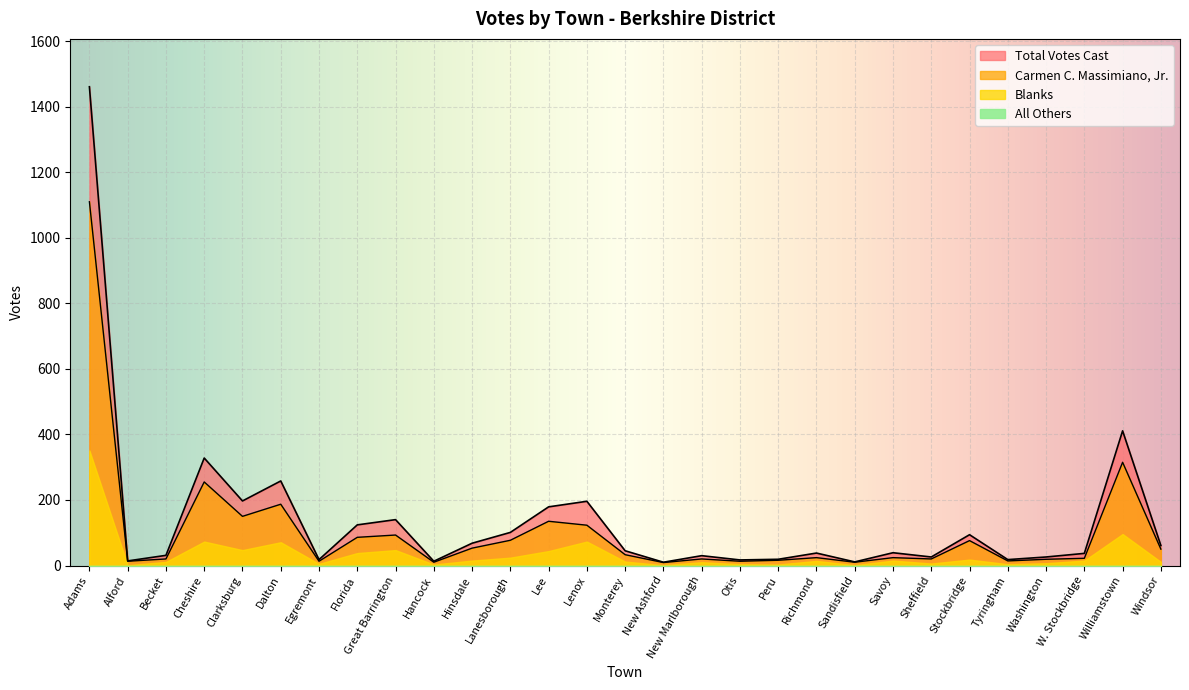

What is the difference between the highest and lowest values at Peru?

3